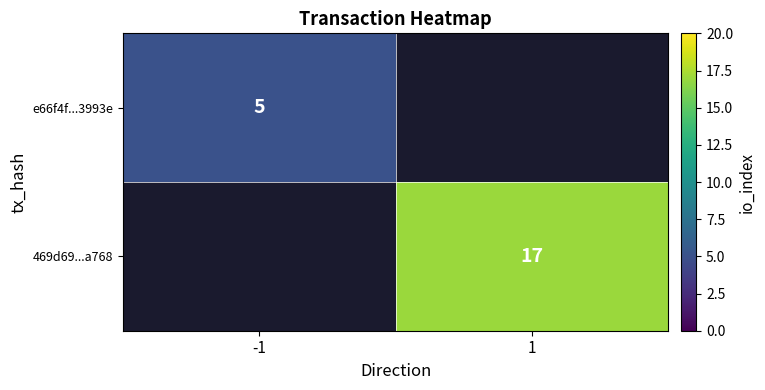

The 469d69...a768 series shows 17 at 1. True or false?

True